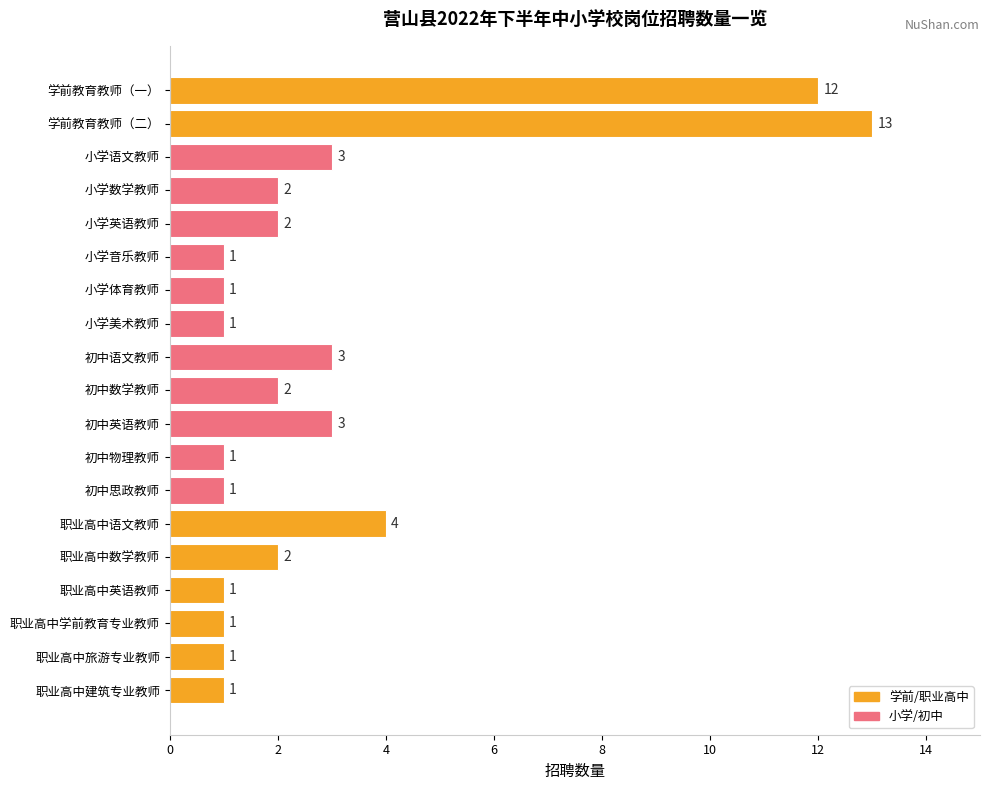

Is it true that the value at 学前教育教师（二） is 13?

True